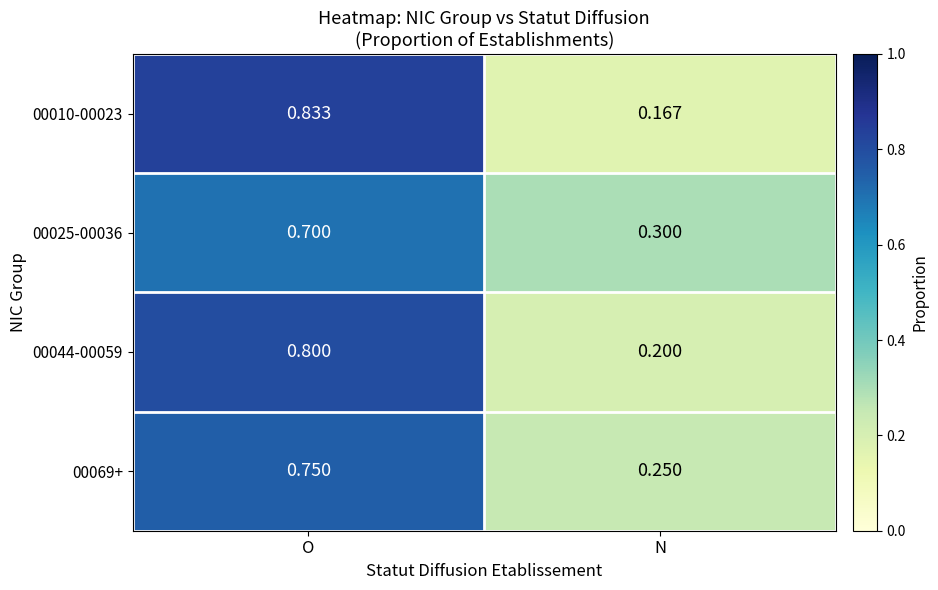

Where is 00069+ nearest to the value 0?

N